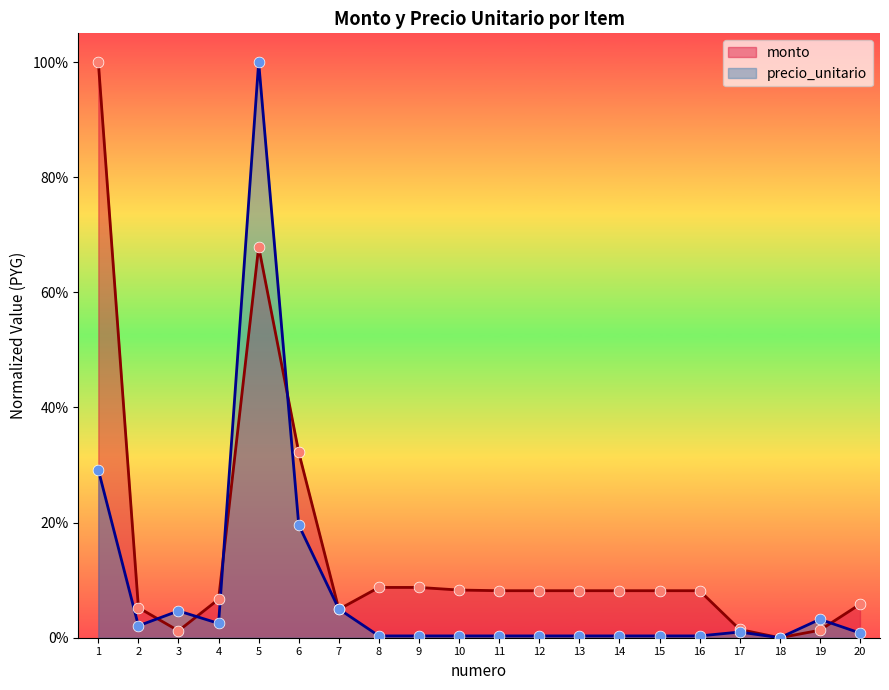

Which series reaches the minimum Y coordinate?

monto